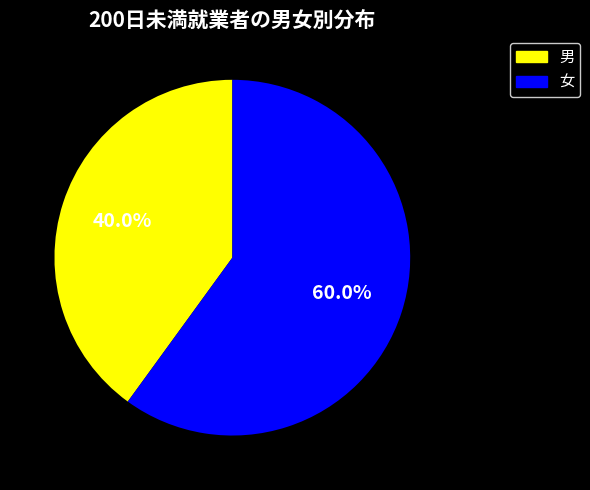

Combined, what portion of the pie is 女 and 男?

100.0%